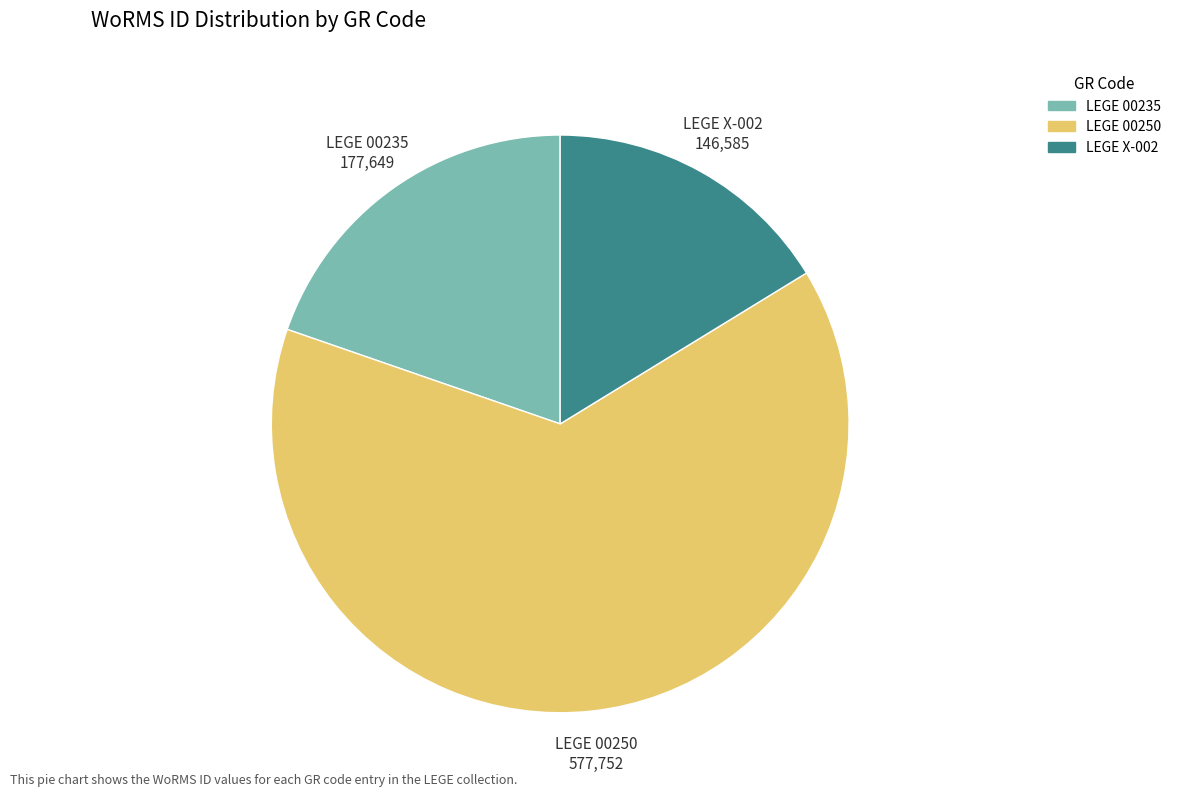

What is the ratio of the value at LEGE X-002 to the value at LEGE 00250?

0.3